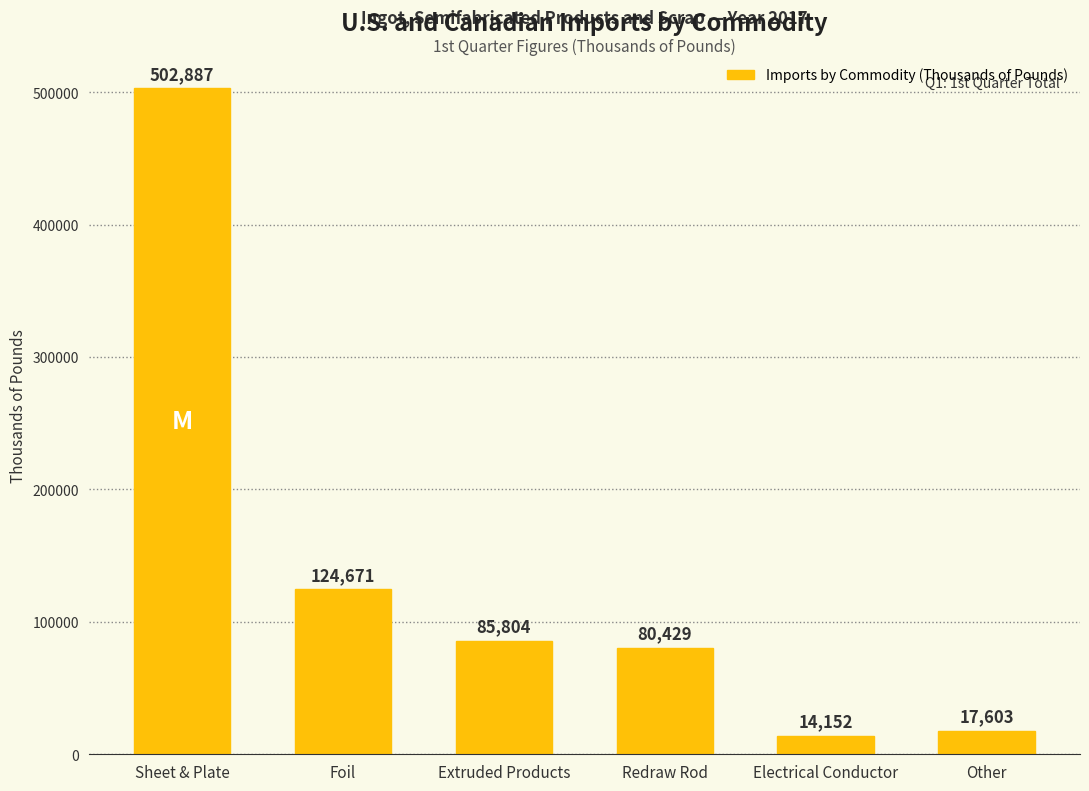

How many values are below 85804?

3